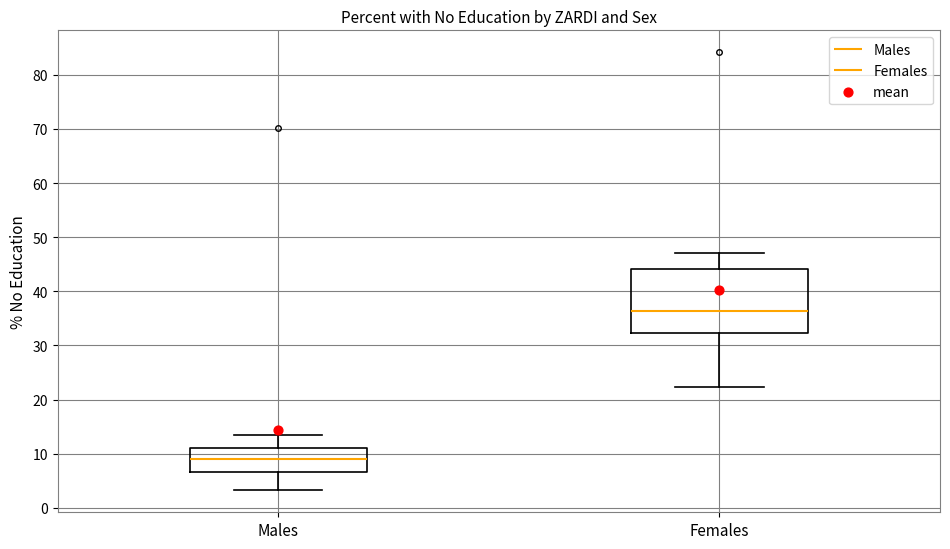

Reading left to right, transcribe this box plot: for each box, give where its median line is, the range the box spans, and where its two whiskers end, as read against the y-axis. The values are not printed on the chart, so give them approximately, as read against the axis.

Males: median 9, box 7 to 11, whiskers 3 to 13
Females: median 36, box 32 to 44, whiskers 22 to 47